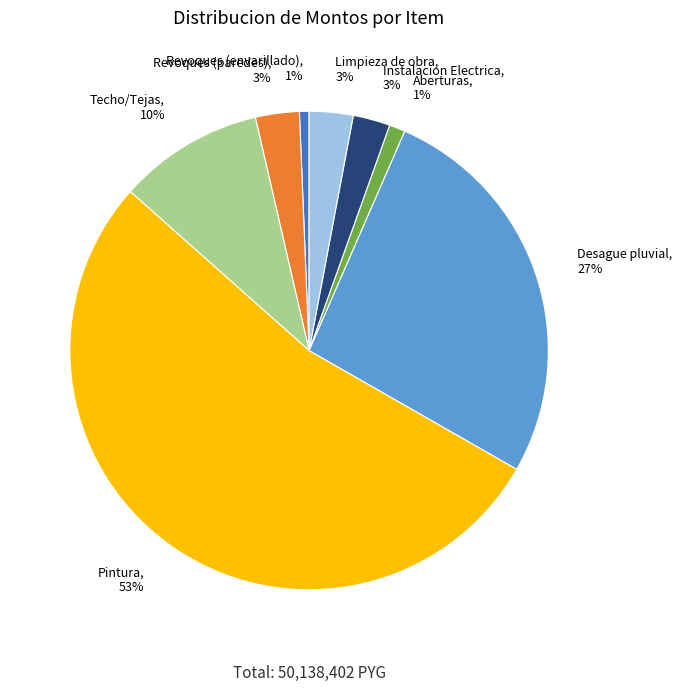

Which has a higher value, Revoques (envarillado), 1% or Techo/Tejas, 10%?

Techo/Tejas, 10%